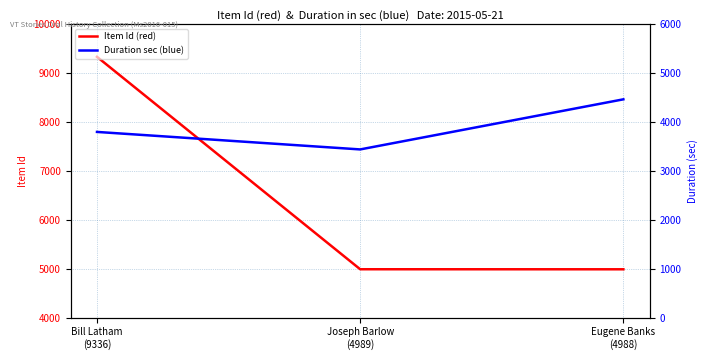

What is the difference between the highest and lowest values at Eugene Banks
(4988)?

522